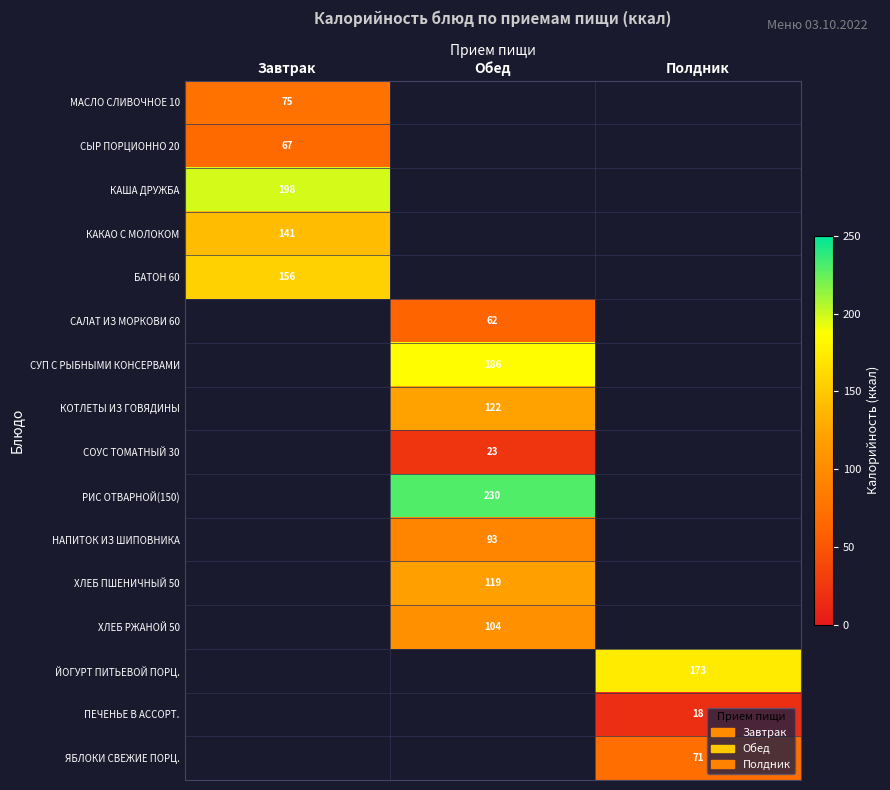

True or false: СУП С РЫБНЫМИ КОНСЕРВАМИ has a value of 186 at Обед.

True